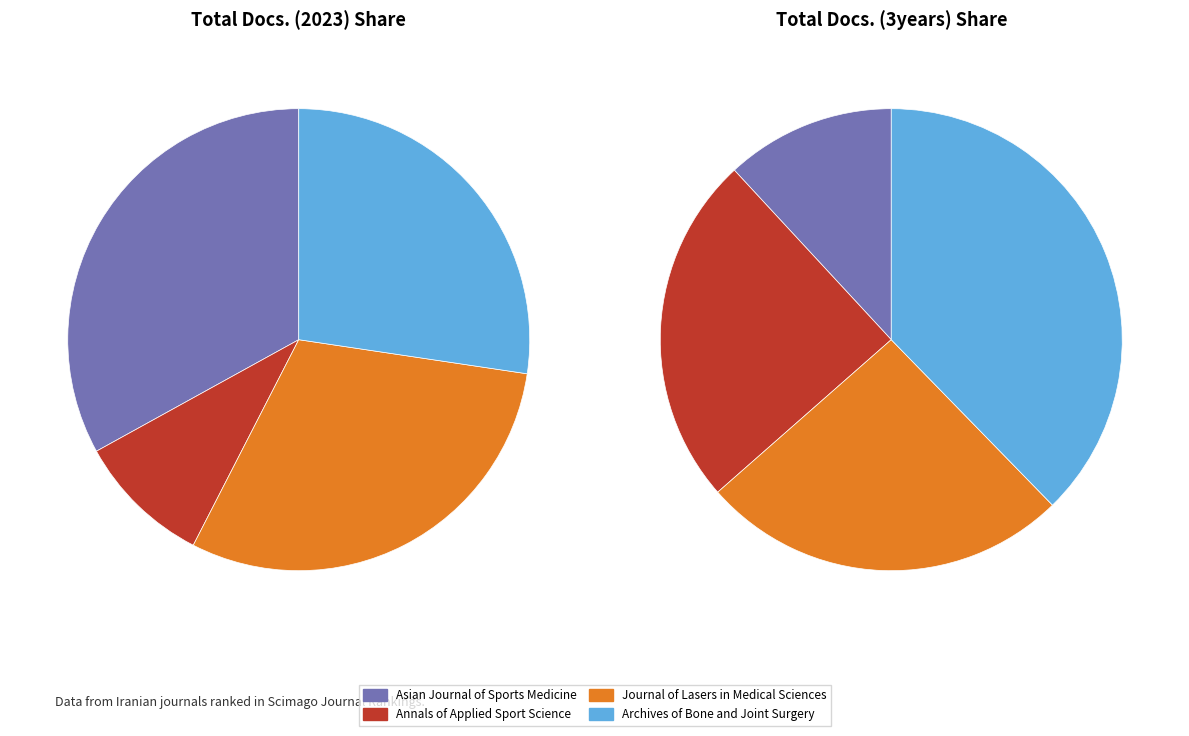

Is the sum of Journal of Lasers in Medical Sciences and Asian Journal of Sports Medicine greater than half?

Yes